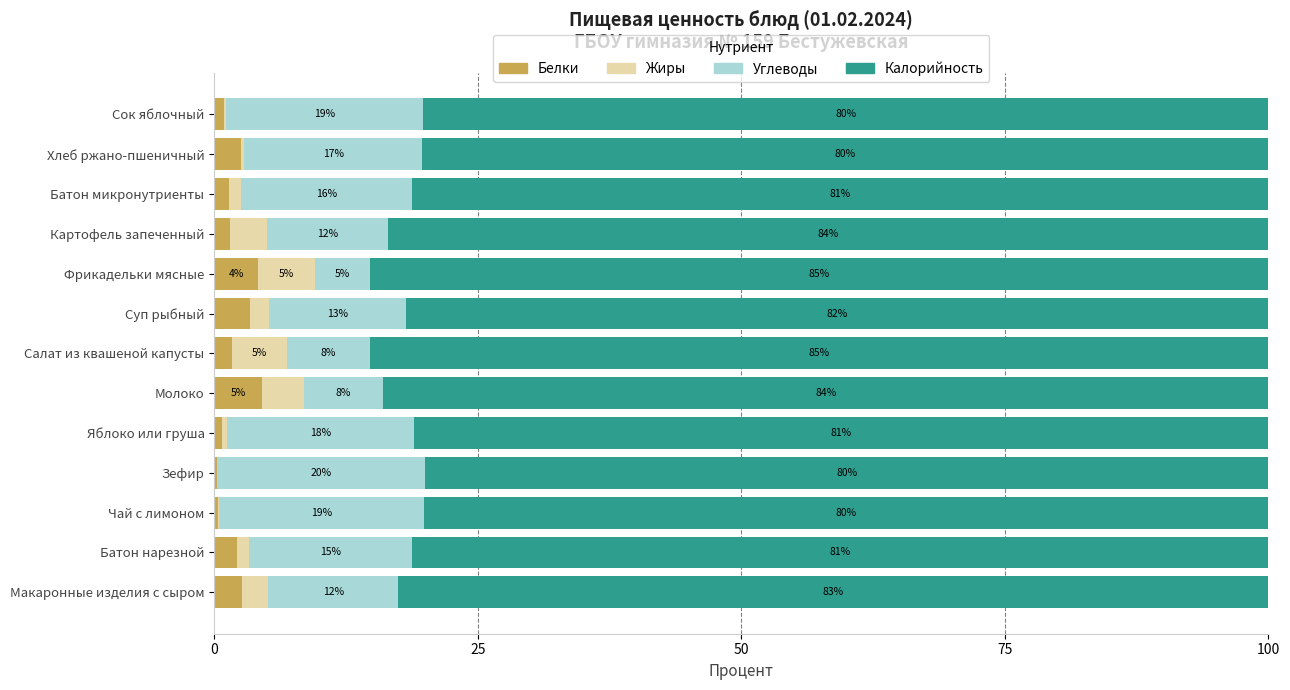

Which series has the largest range (max minus min)?

Углеводы